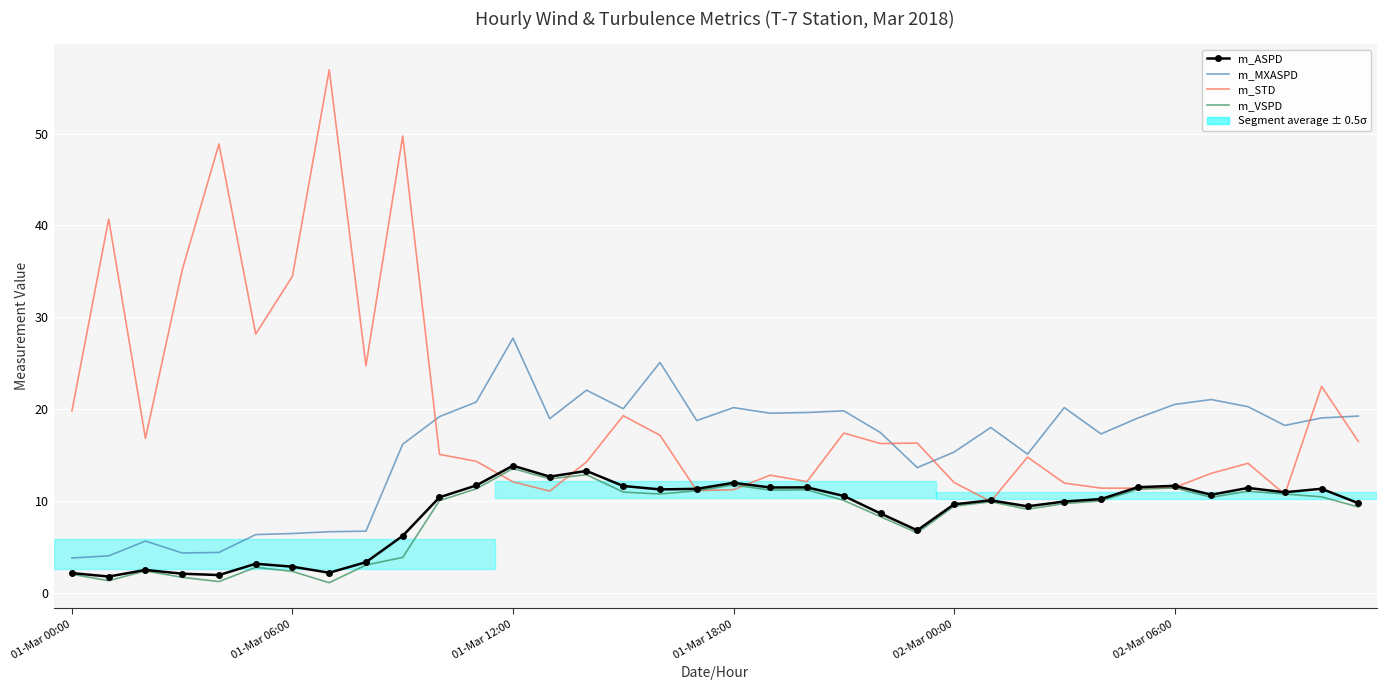

What is the lowest value of the m_MXASPD series?

3.8